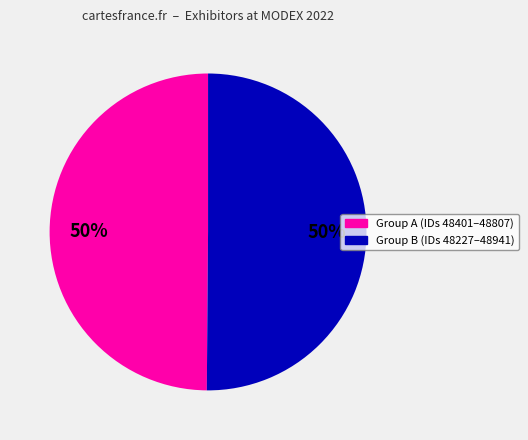

To the nearest percent, what is the average slice percentage?

50%